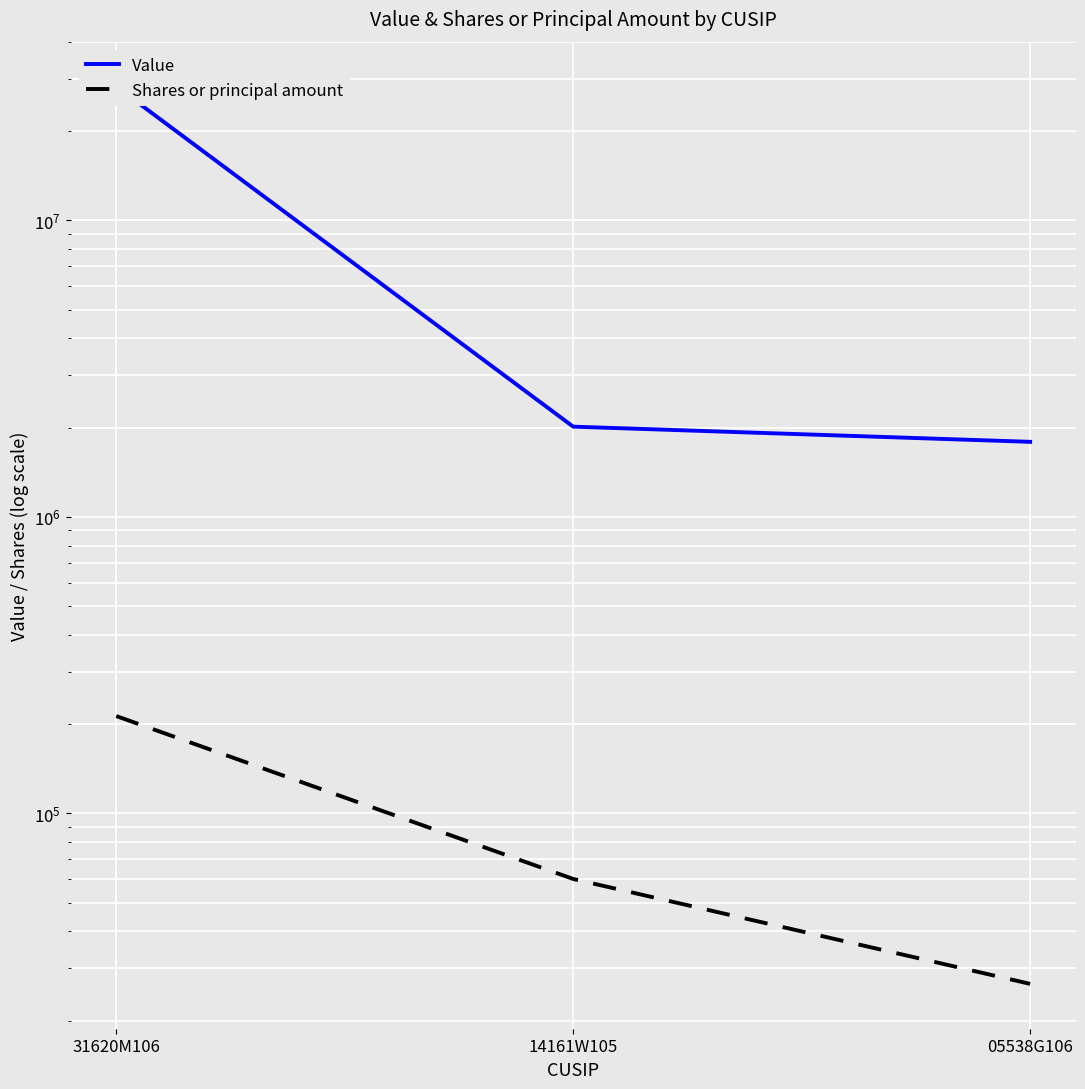

Is the value of Value at 05538G106 greater than the value of Shares or principal amount at 31620M106?

Yes